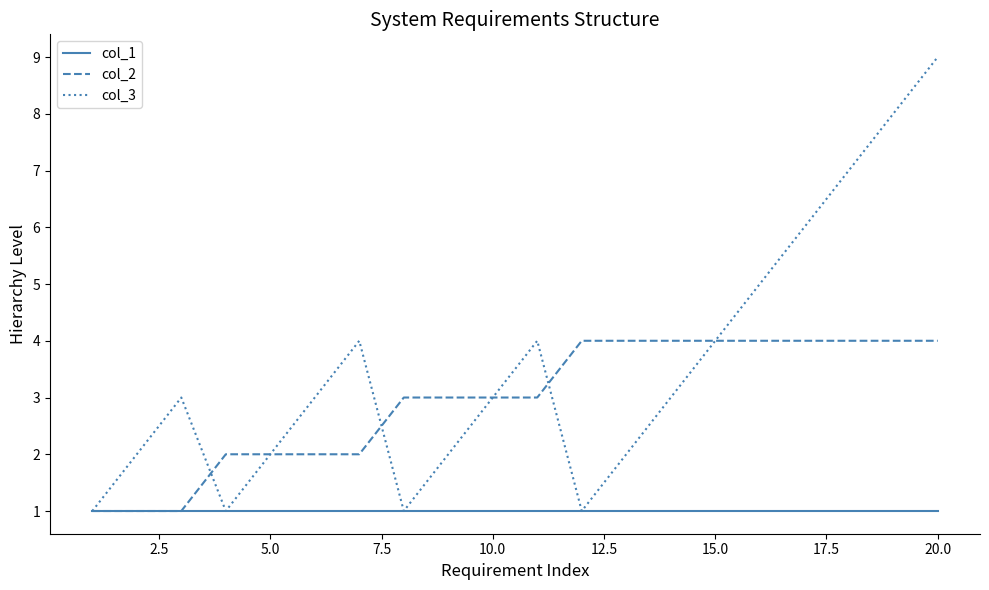

What is the maximum value shown in the chart?

9